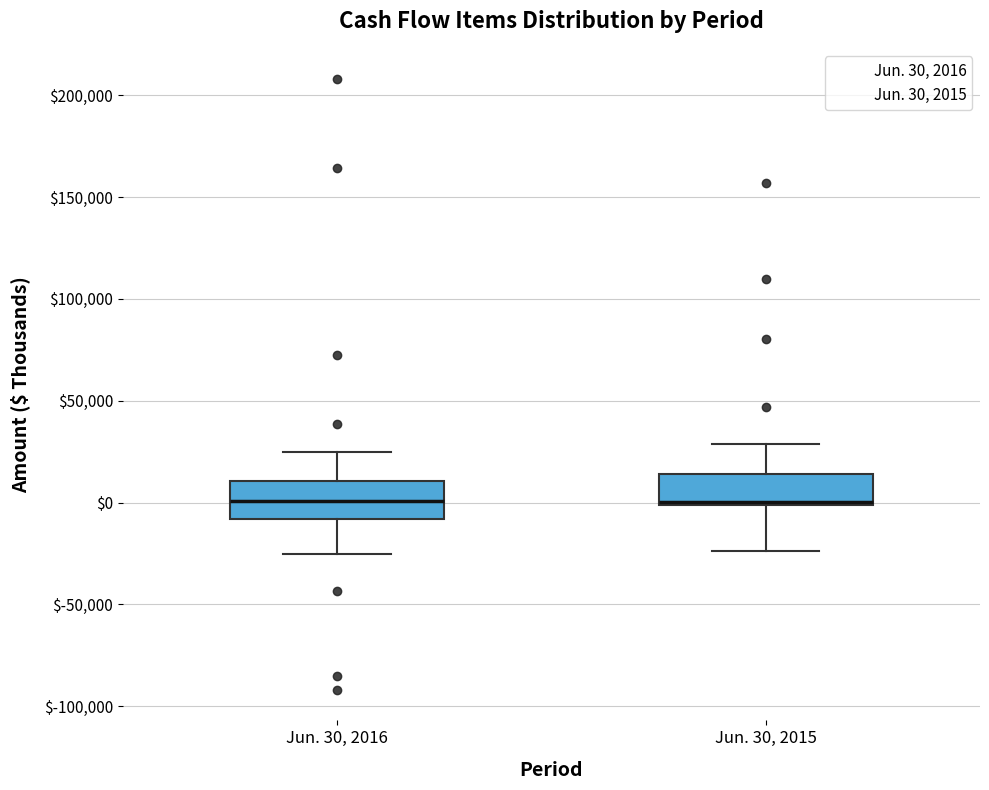

Reading left to right, transcribe this box plot: for each box, give where its median line is, the range the box spans, and where its two whiskers end, as read against the y-axis. The values are not printed on the chart, so give them approximately, as read against the axis.

Jun. 30, 2016: median 0, box -10000 to 10000, whiskers -25000 to 25000
Jun. 30, 2015: median 0, box 0 to 15000, whiskers -25000 to 30000